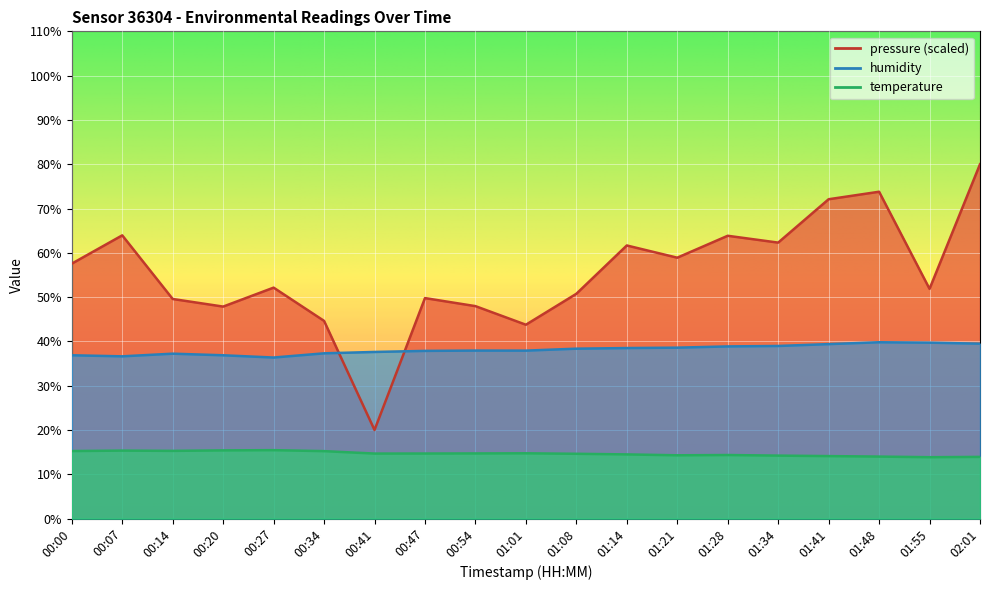

What is the maximum value shown in the chart?

80.0